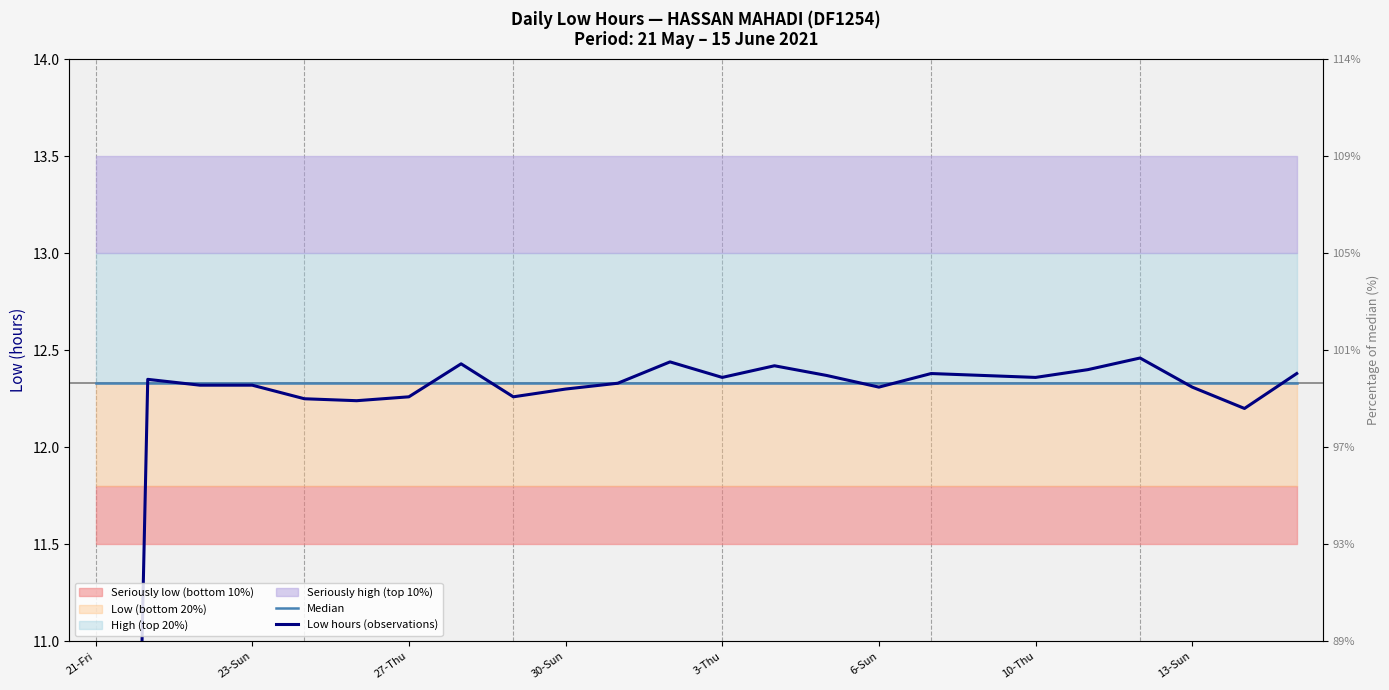

How many lines are shown in the chart?

2